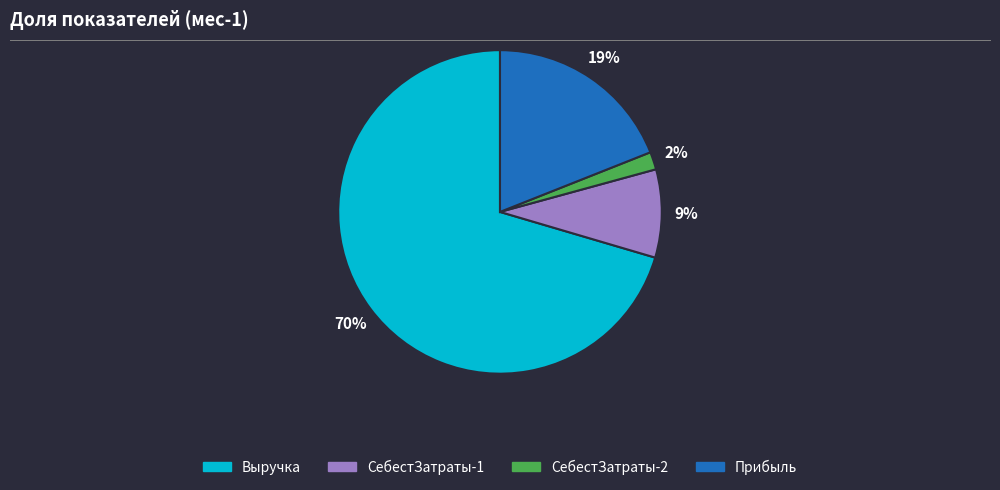

Which slice represents more than half of the pie?

Выручка